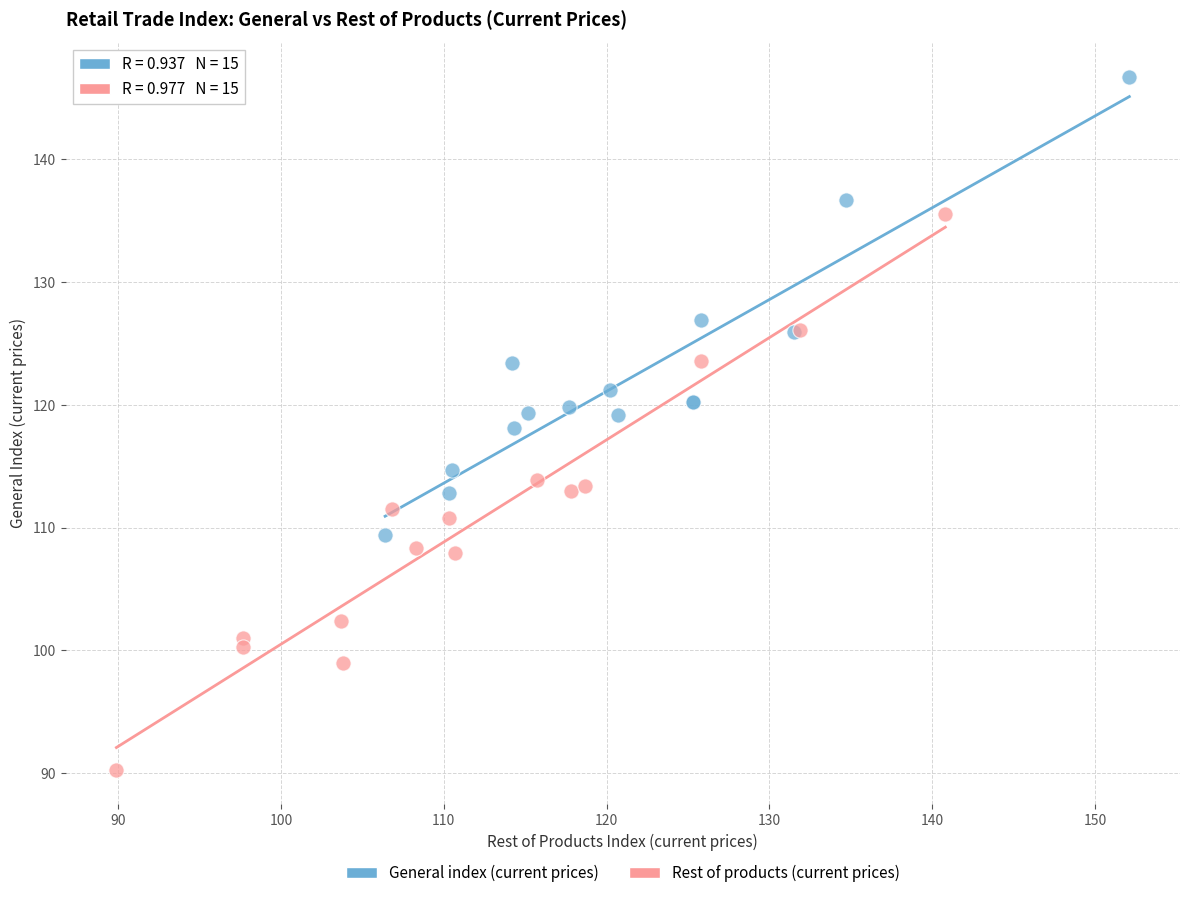

Which series reaches the minimum Y coordinate?

Rest of products (current prices)